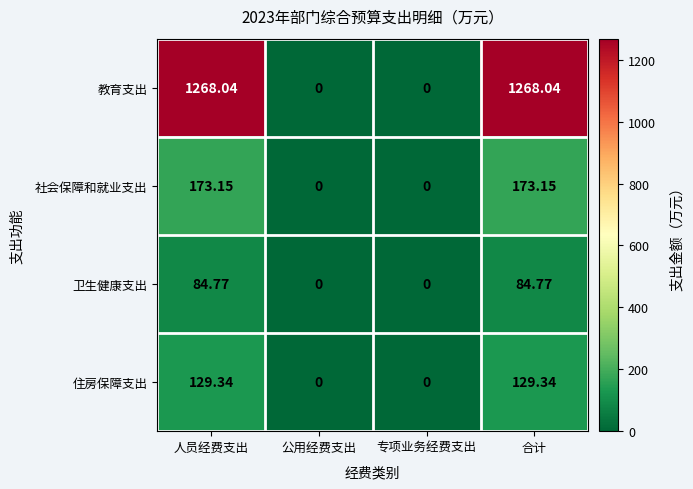

How many data points does each series have?

4